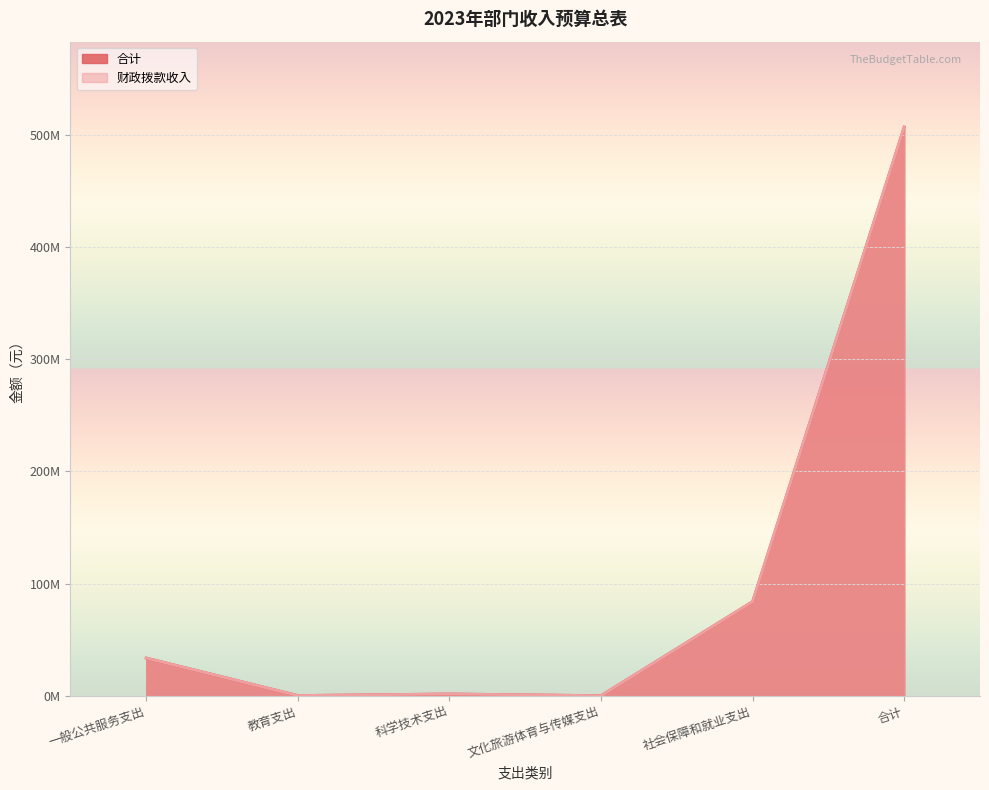

Where does the 合计 series first go above 33?

一般公共服务支出